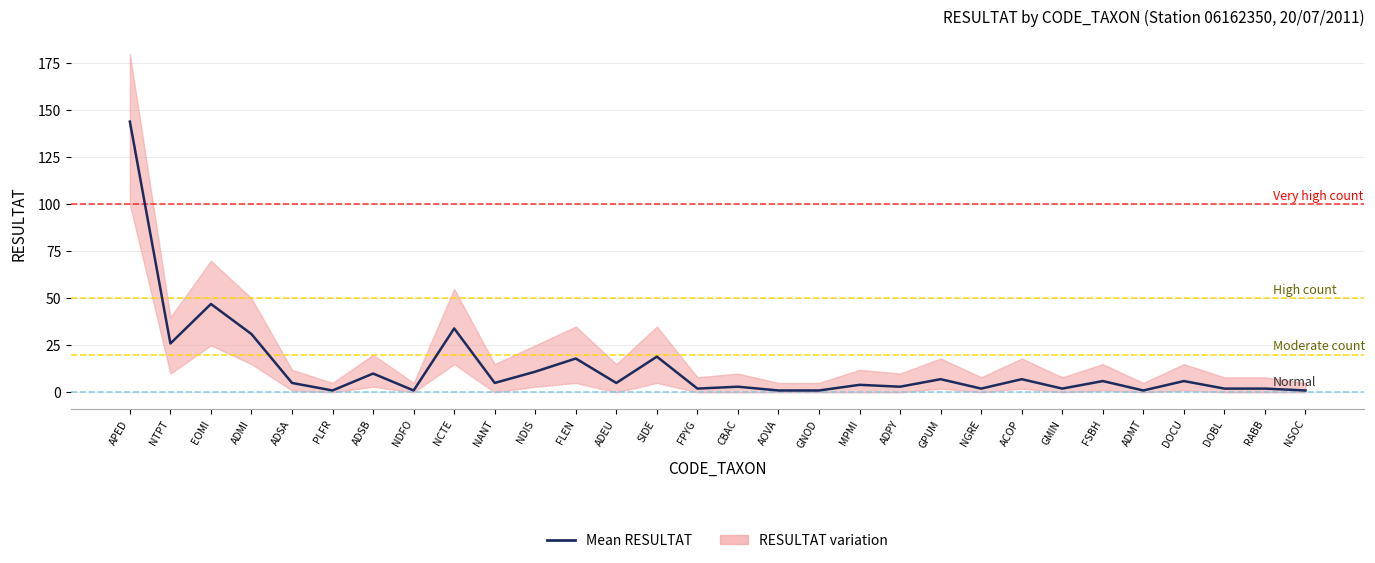

What is the average value?

14